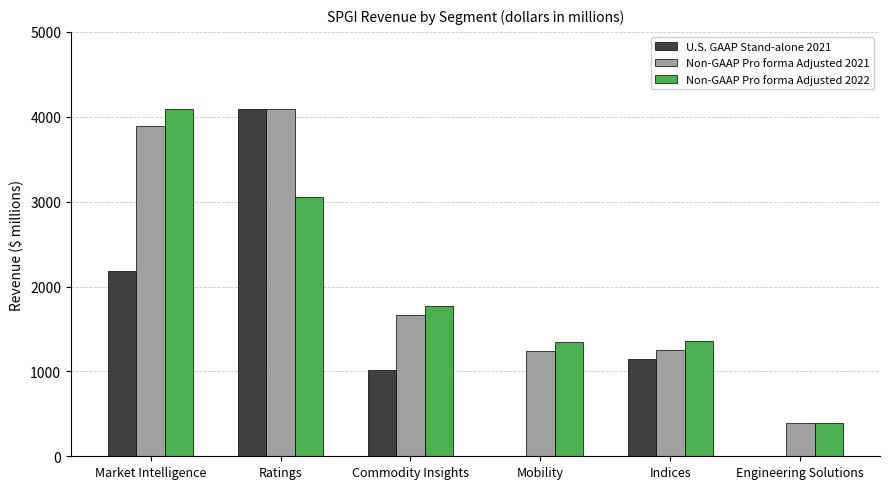

What is the average value of the U.S. GAAP Stand-alone 2021 series?

1407